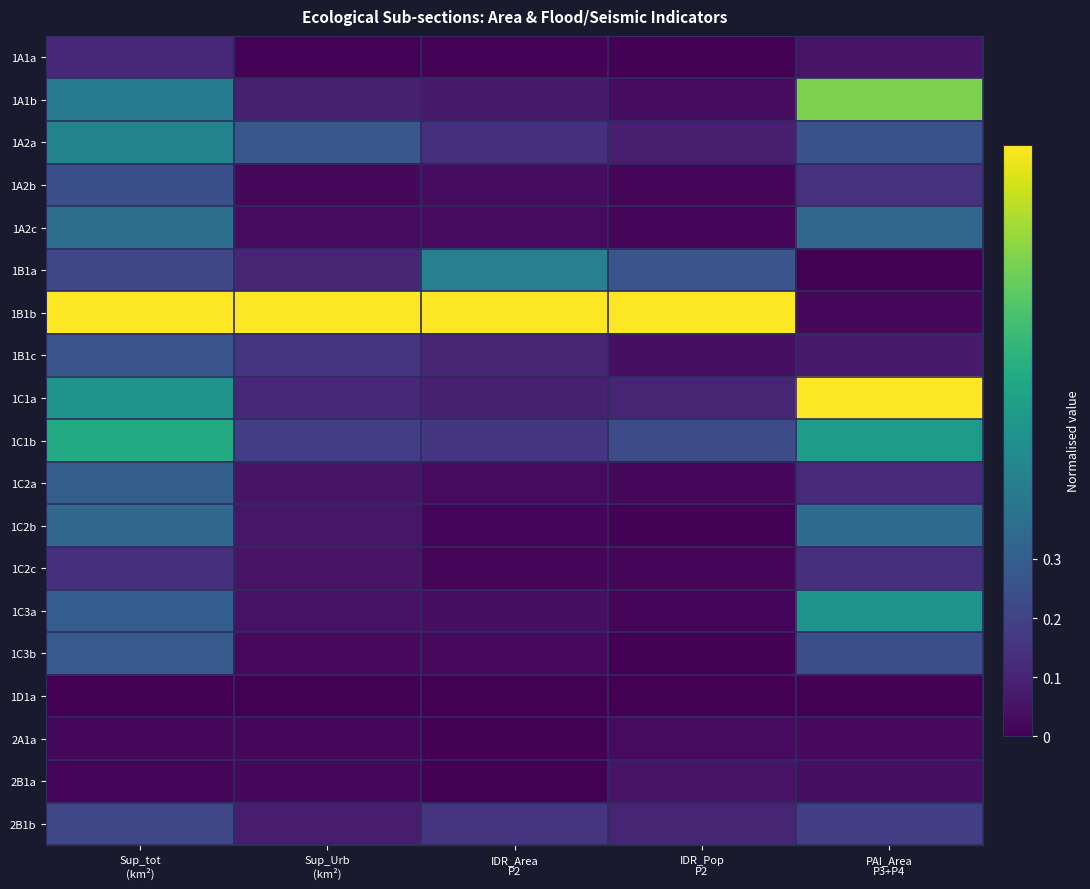

Rank the series at IDR_Pop P2 from lowest to highest value.

1D1a, 1C3b, 1A1a, 1C2b, 1C3a, 1C2c, 1A2b, 1A2c, 1C2a, 2A1a, 1A1b, 1B1c, 2B1a, 1A2a, 2B1b, 1C1a, 1C1b, 1B1a, 1B1b